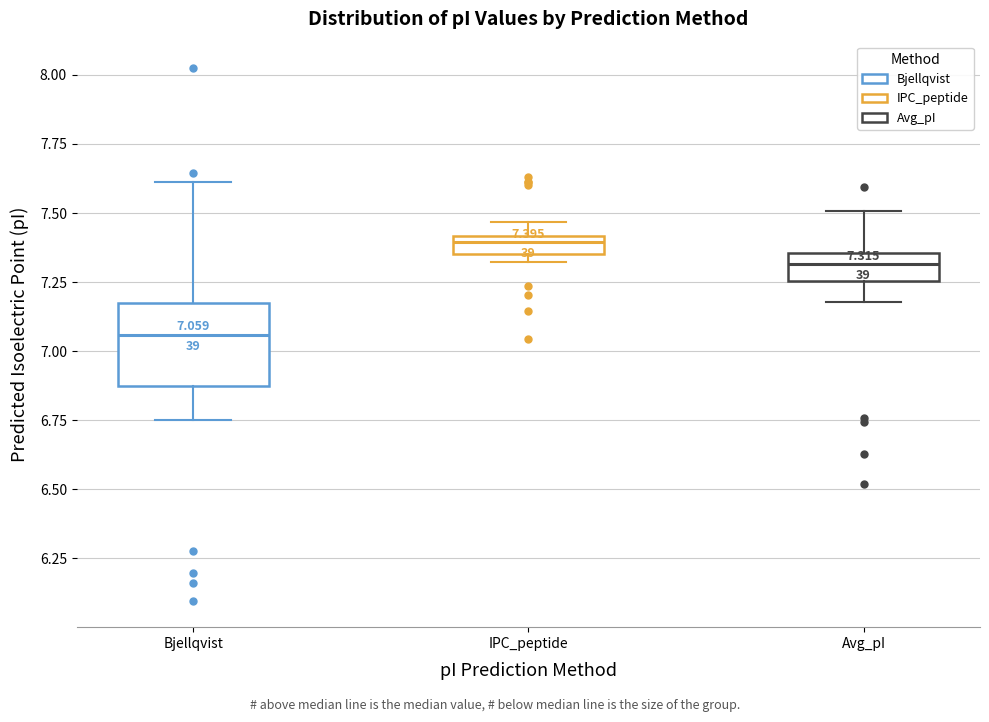

Comparing the boxes themselves (not the whiskers), which one is the tallest?

Bjellqvist